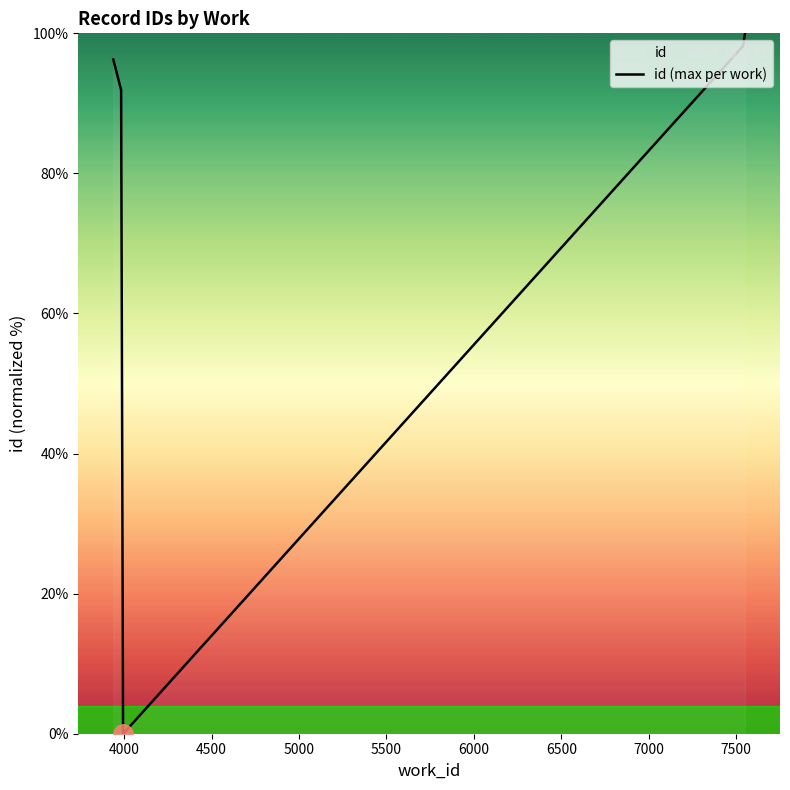

What is the greatest value displayed?

100.0